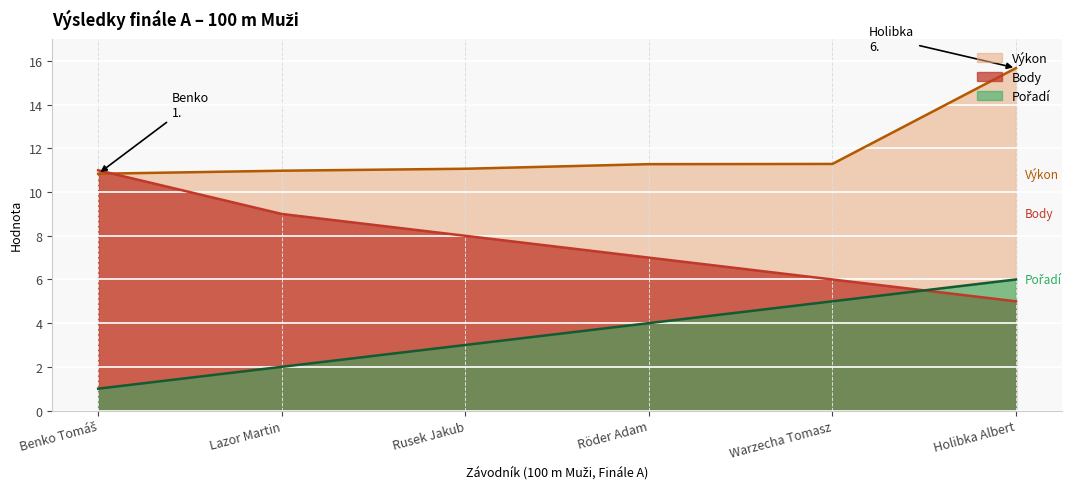

What is the difference between the Pořadí values at Warzecha Tomasz and Lazor Martin?

3.0